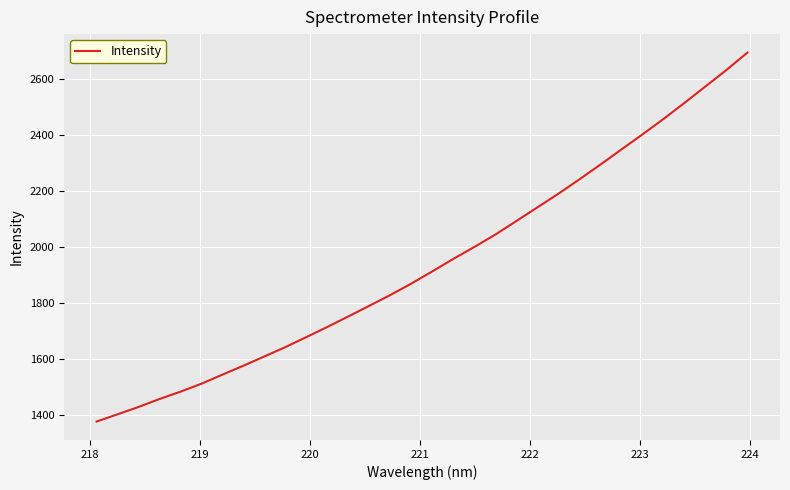

What is the smallest value displayed?

1375.4